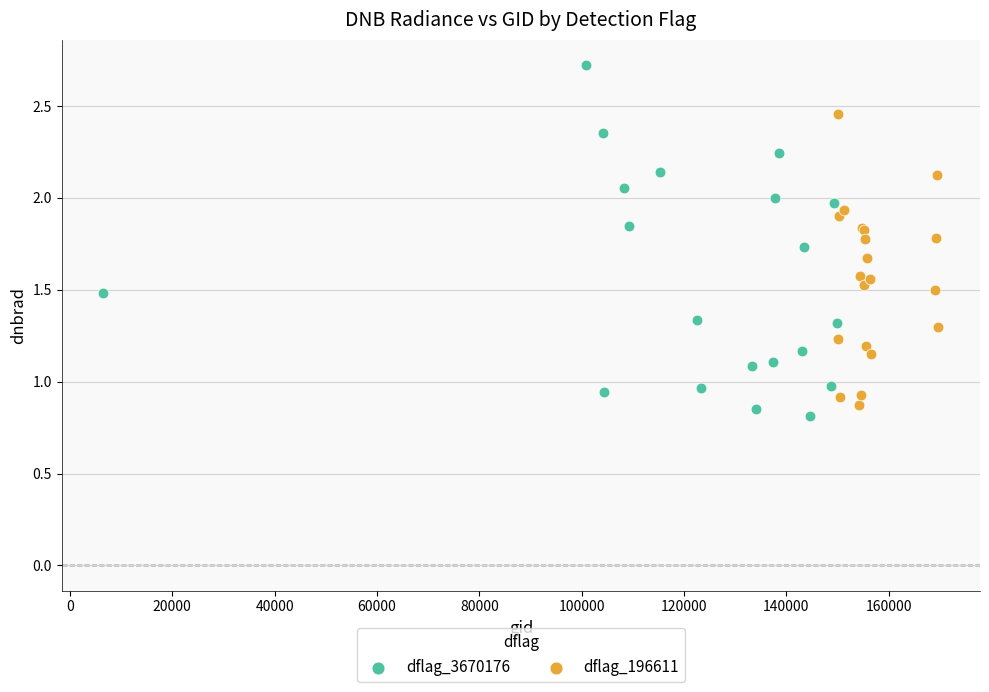

Which series reaches the minimum Y coordinate?

dflag_3670176